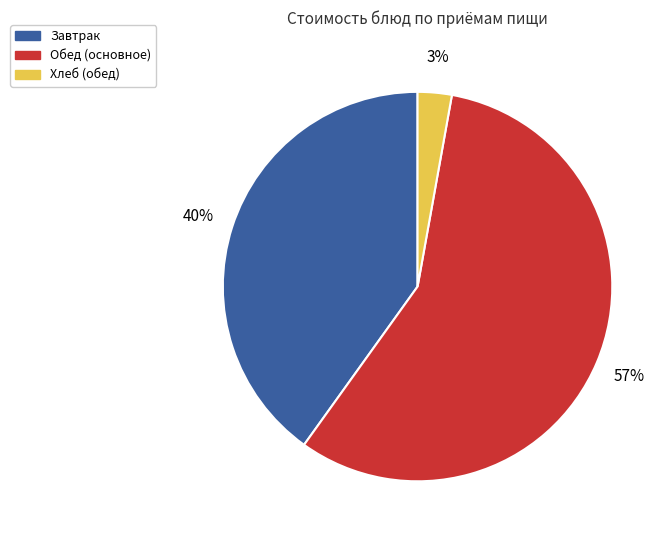

Between Хлеб (обед) and Обед (основное), which is larger?

Обед (основное)